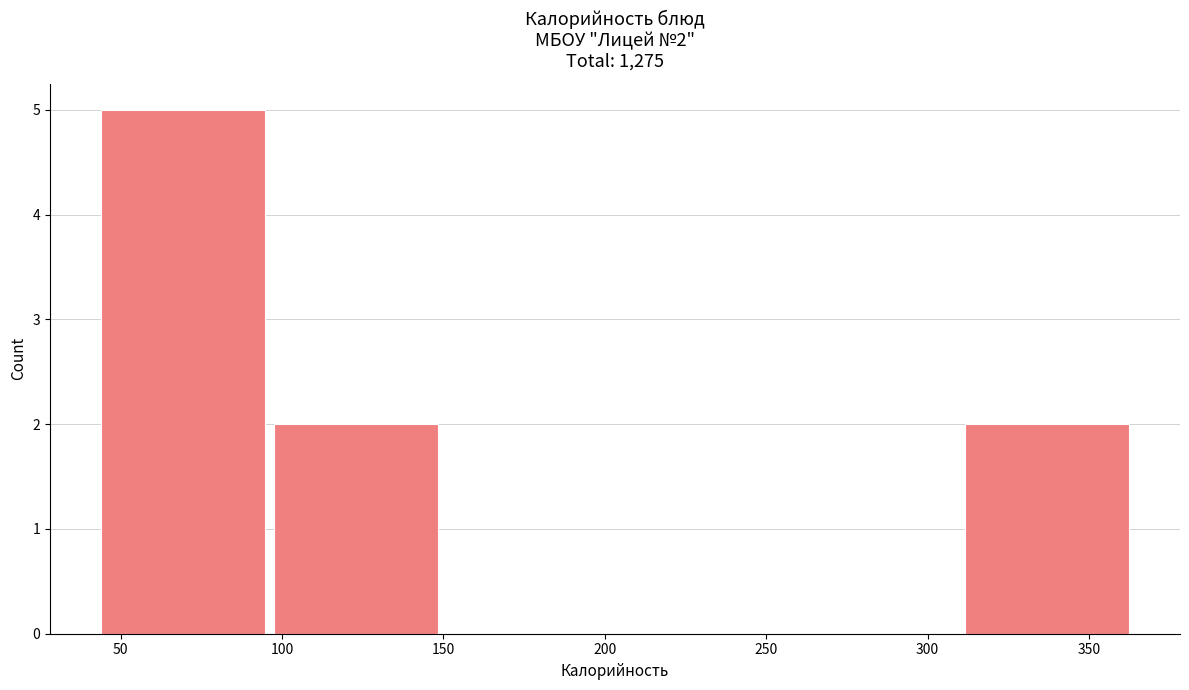

Which range on the x-axis has the tallest bar?

44.0 to 97.5